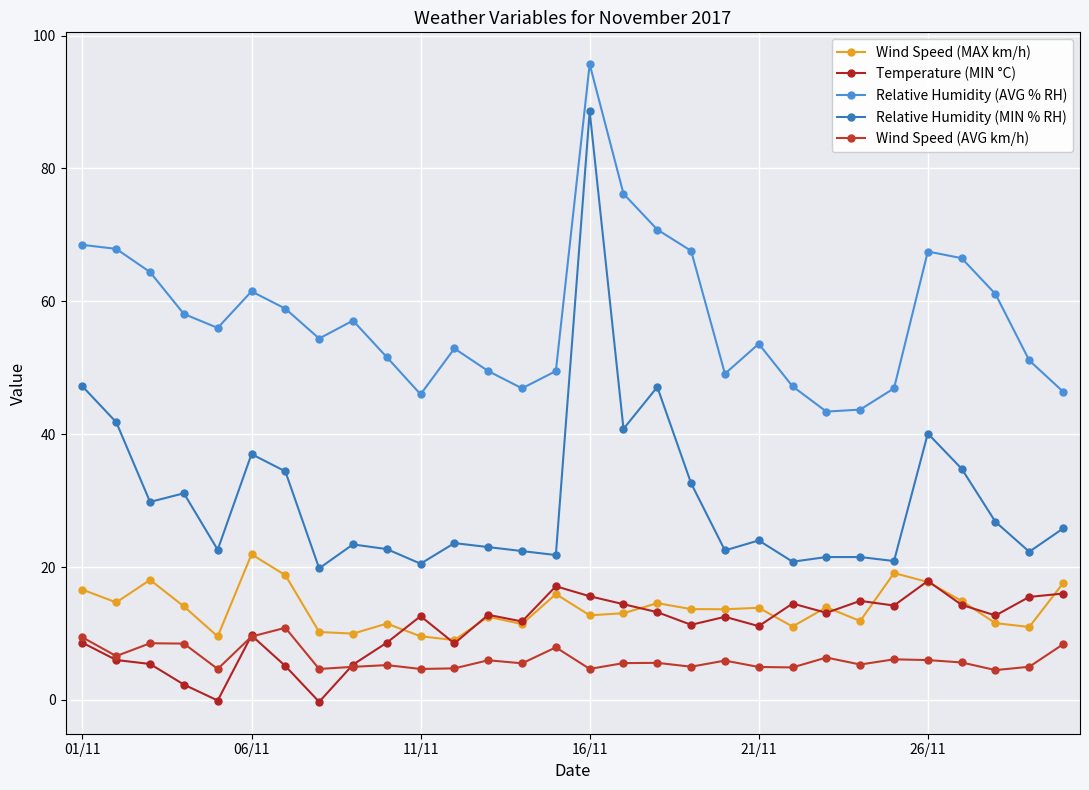

How many lines are shown in the chart?

5